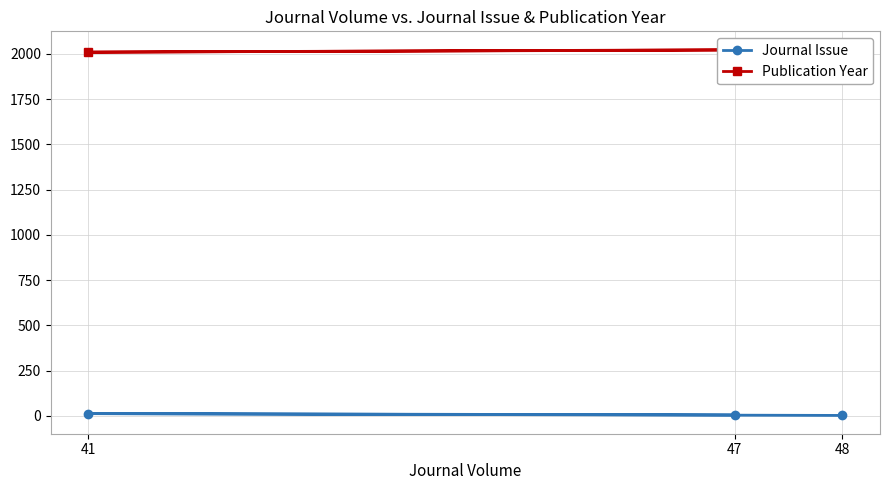

What is the average value of the Journal Issue series?

7